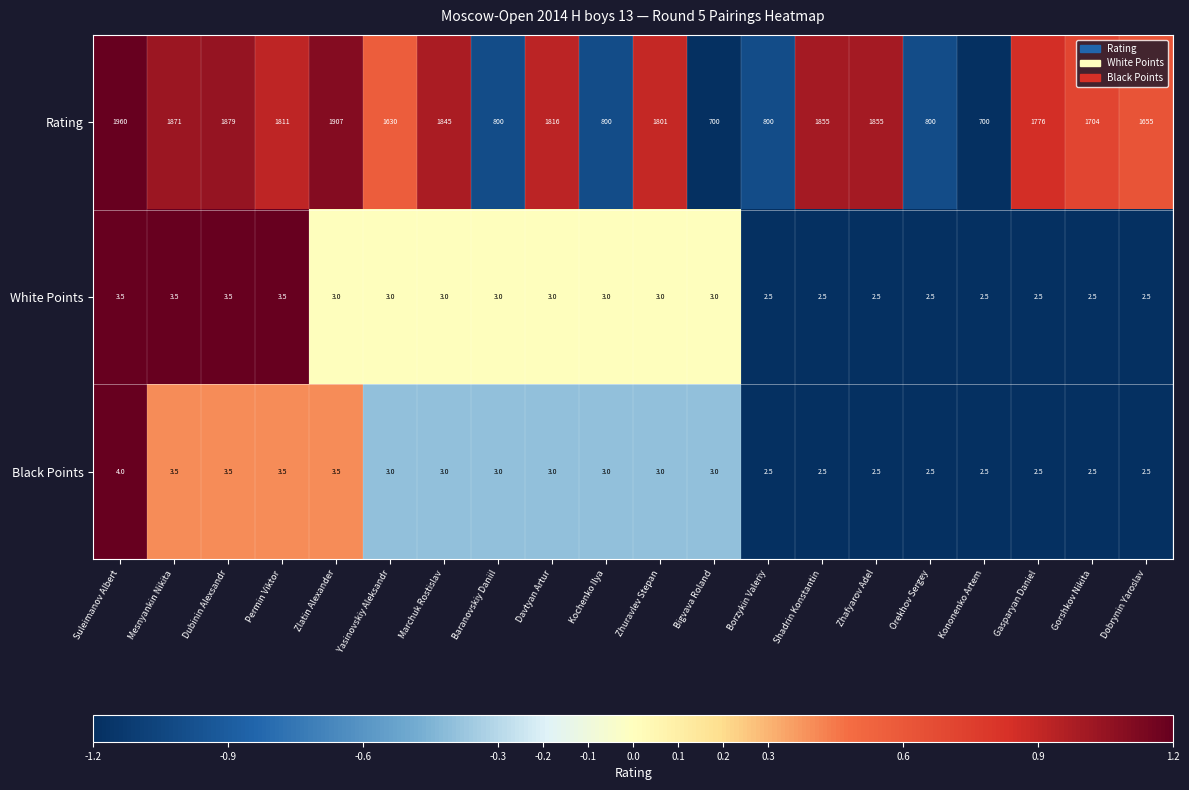

What is the sum of the White Points values at Davtyan Artur and Dobrynin Yaroslav?

5.5